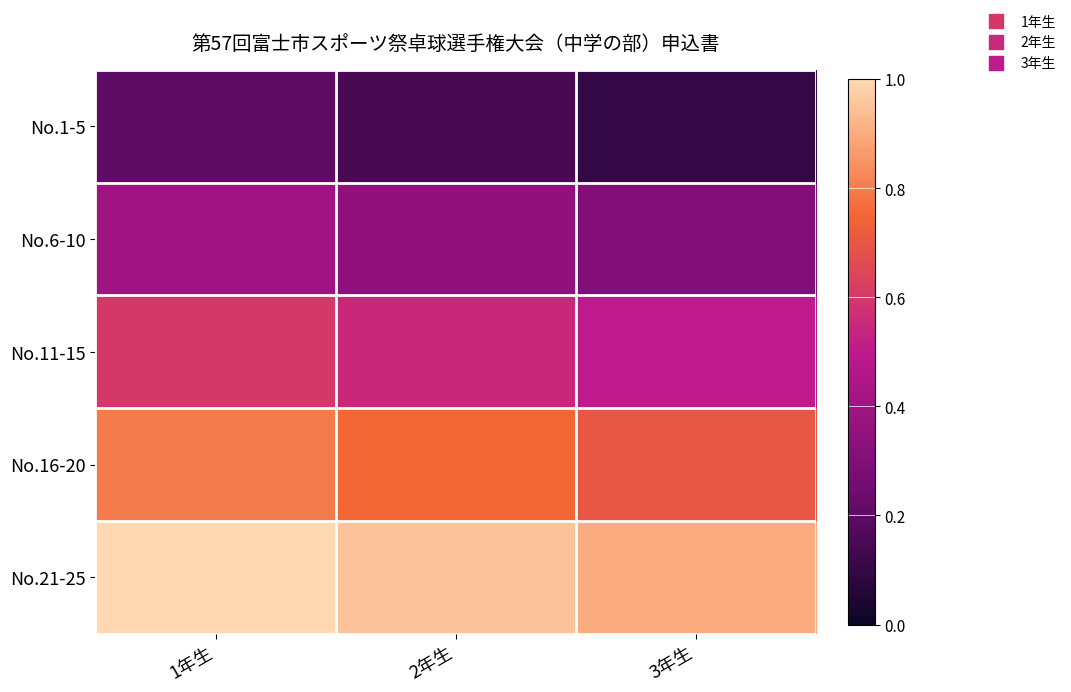

What is the difference between the highest and lowest values at 3年生?

0.8